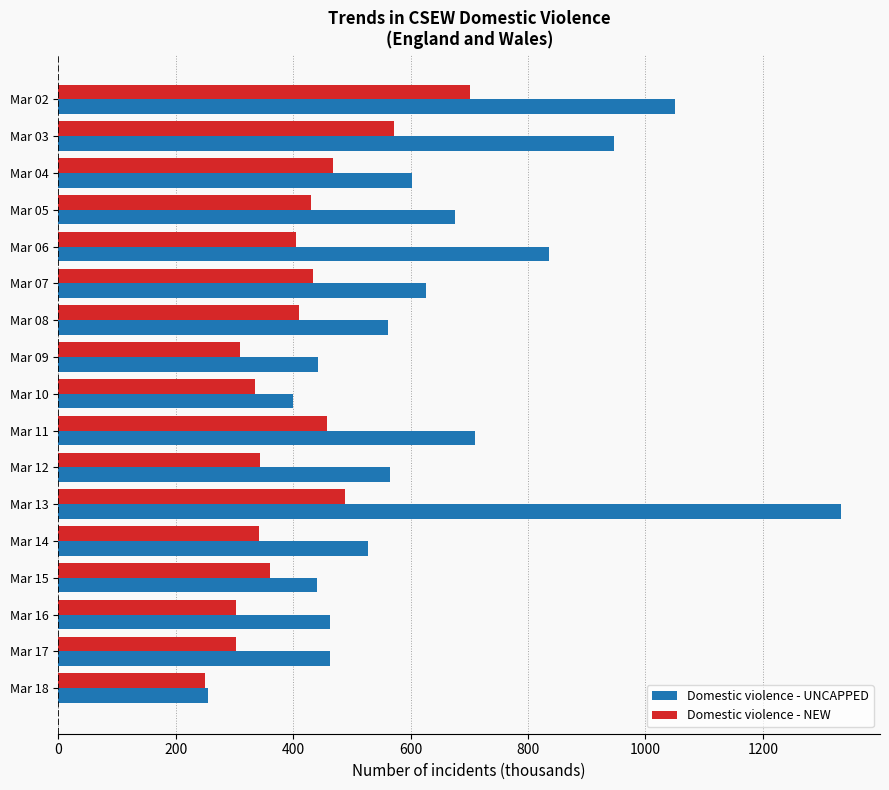

What is the maximum value for Domestic violence - NEW?

701